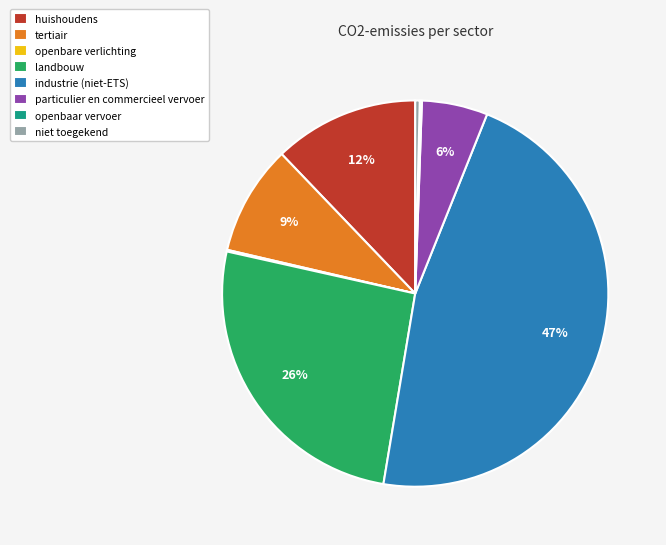

Which has a higher value, landbouw or industrie (niet-ETS)?

industrie (niet-ETS)